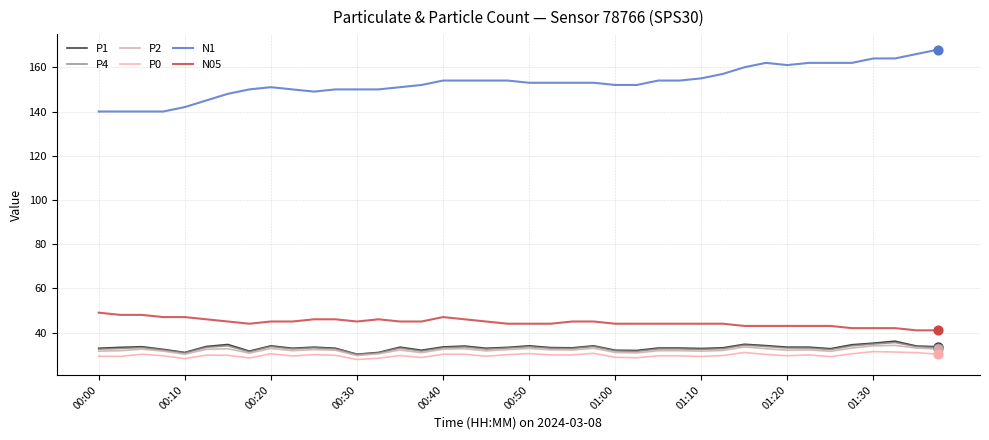

Which series has the largest range (max minus min)?

N1